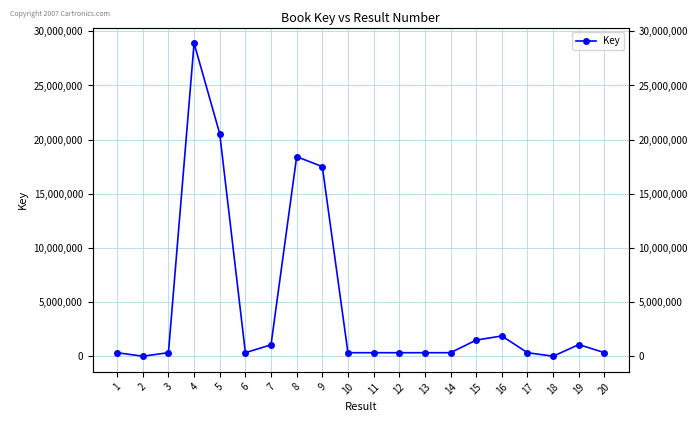

Between 17 and 19, which is larger?

19